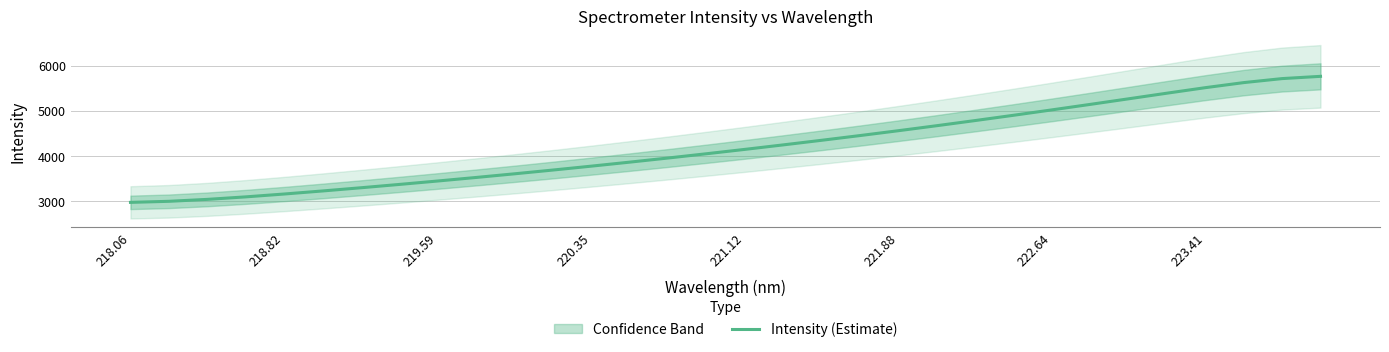

Is it true that Intensity (Estimate) equals 5514.6 at 223.41?

True